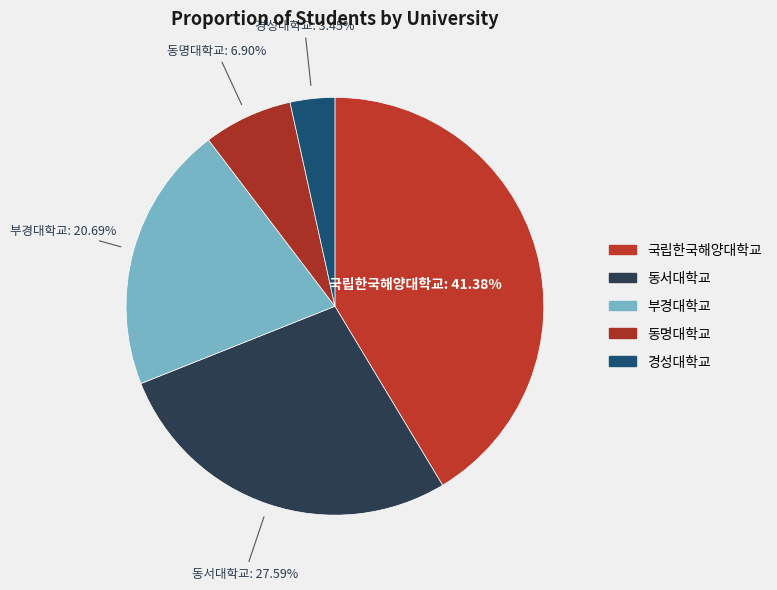

The 부경대학교 slice represents 21% of the pie. True or false?

True